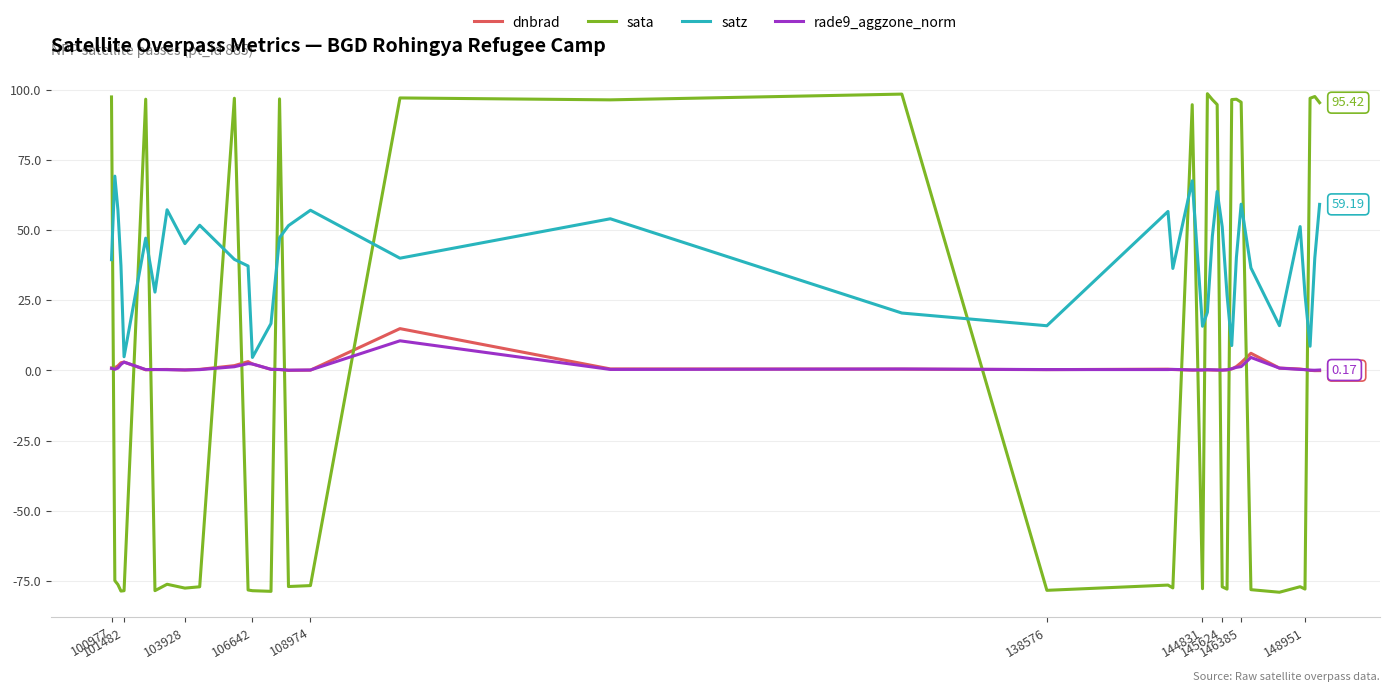

Which series has the largest total across all categories?

satz